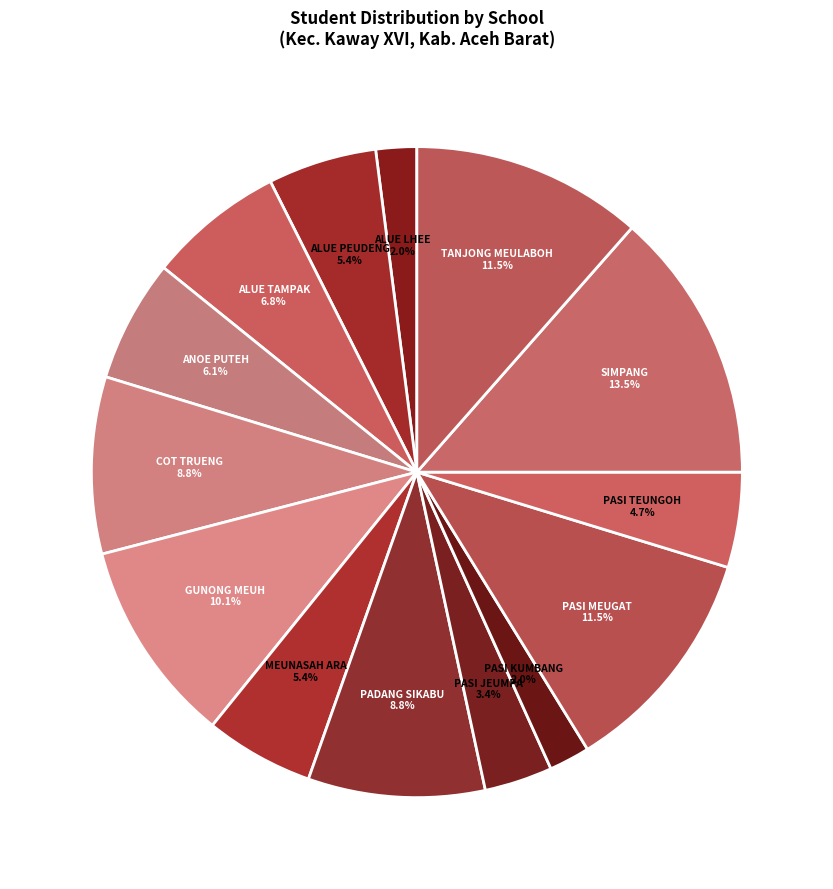

Which category has the biggest portion of the pie?

SD NEGERI SIMPANG